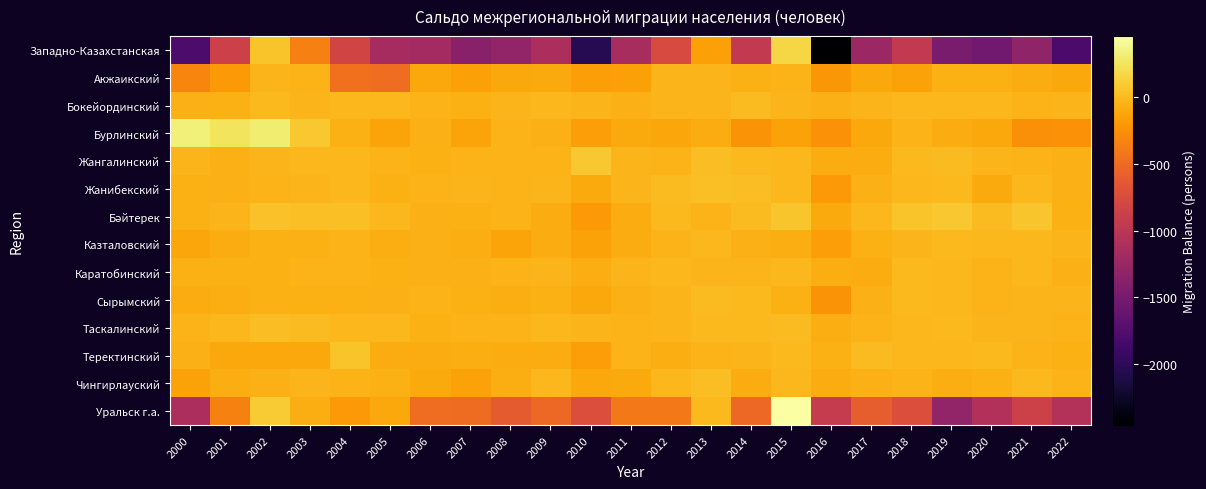

What is the spread (max minus min) of values at 2000?

2133